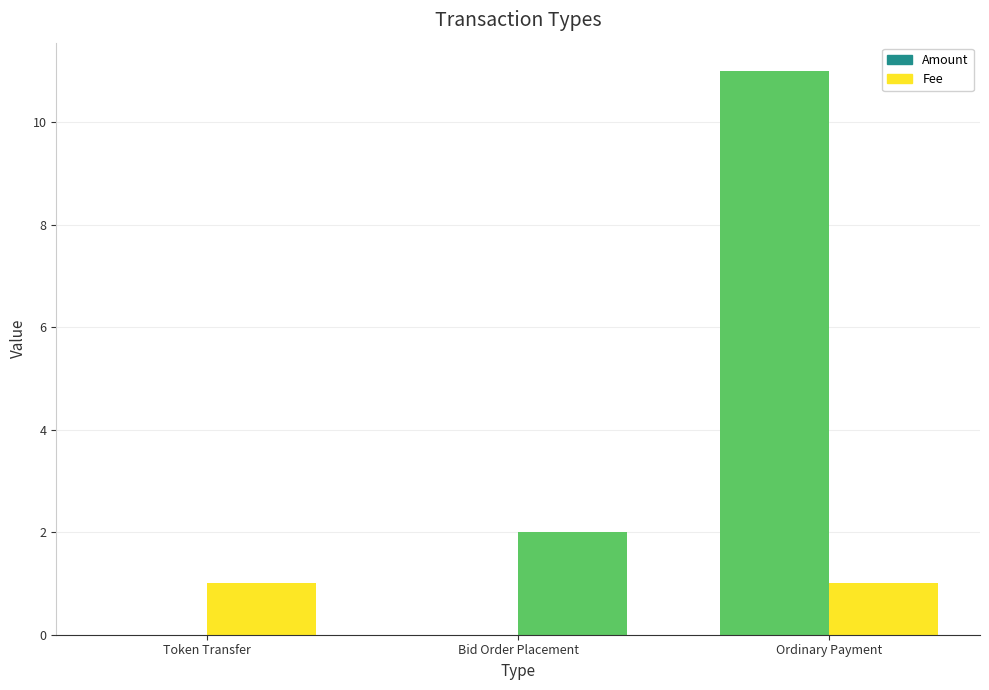

Count the number of categories in the chart.

3